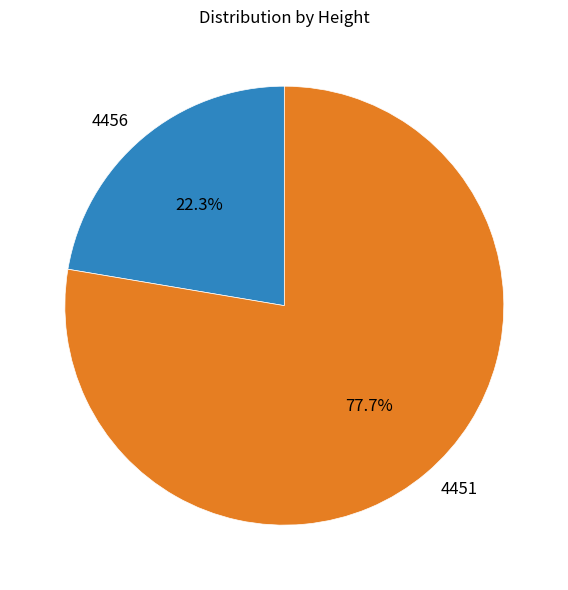

Count the number of slices in the pie.

2